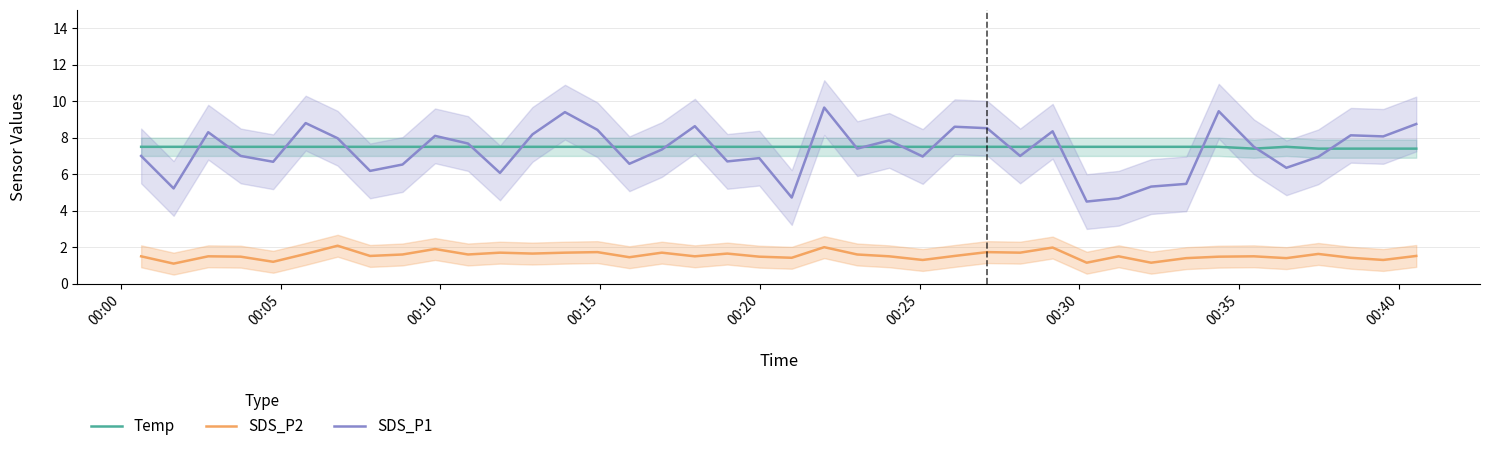

What is the difference between the second highest and minimum values in the Temp series?

0.1